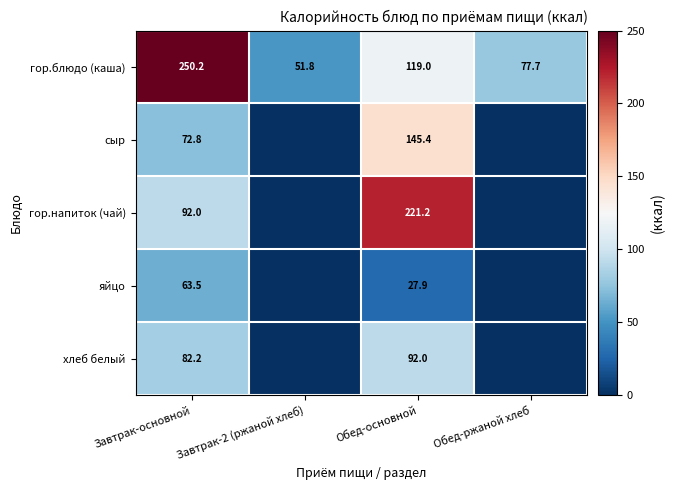

What is the approximate value of гор.блюдо (каша) at Завтрак-2 (ржаной хлеб)?

51.8